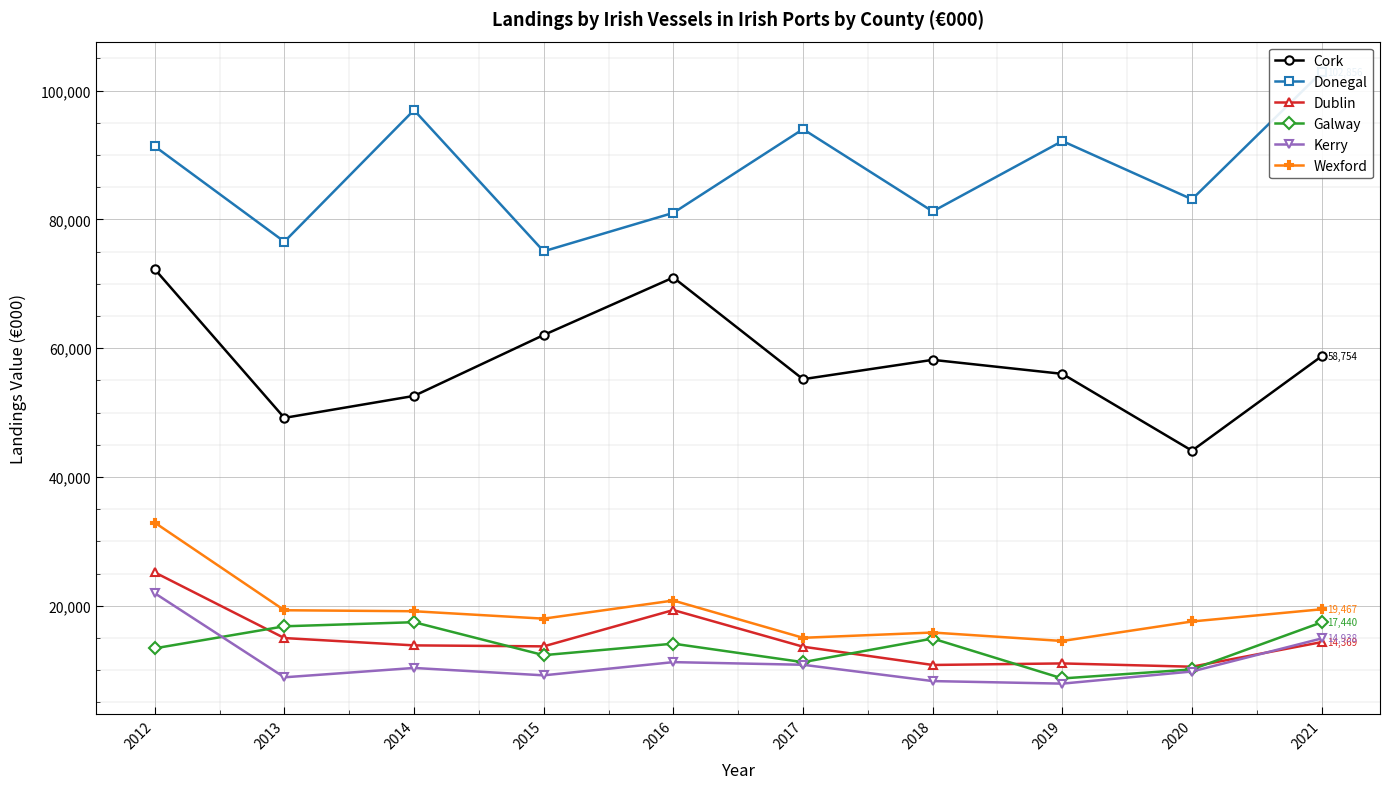

The value of Donegal at 2013 is 76539. True or false?

True